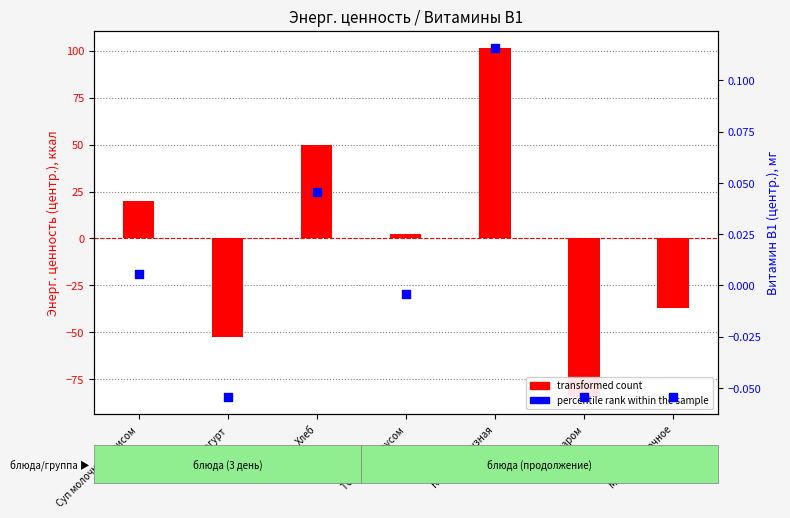

At which category is the sum across all series the highest?

Каша кукурузная